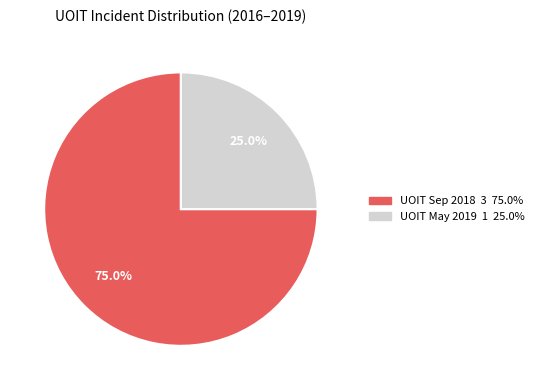

Is there a majority slice in this chart?

Yes